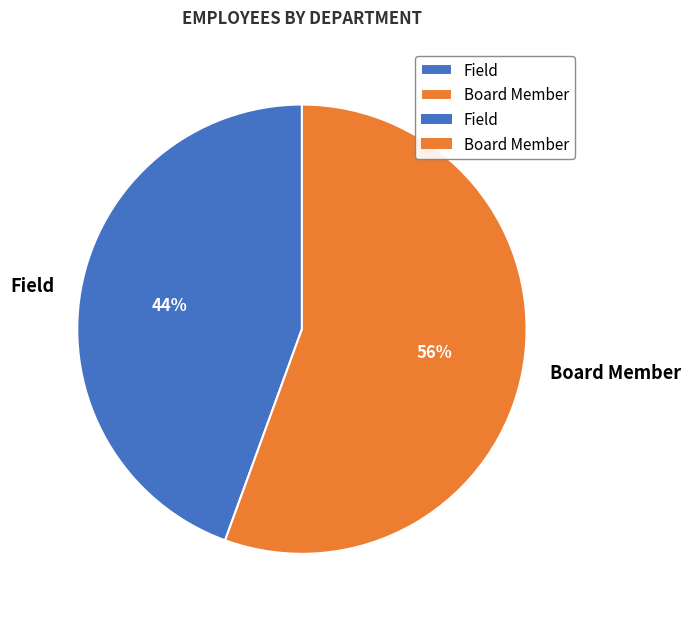

To the nearest percent, what percentage of the pie is Board Member?

56%